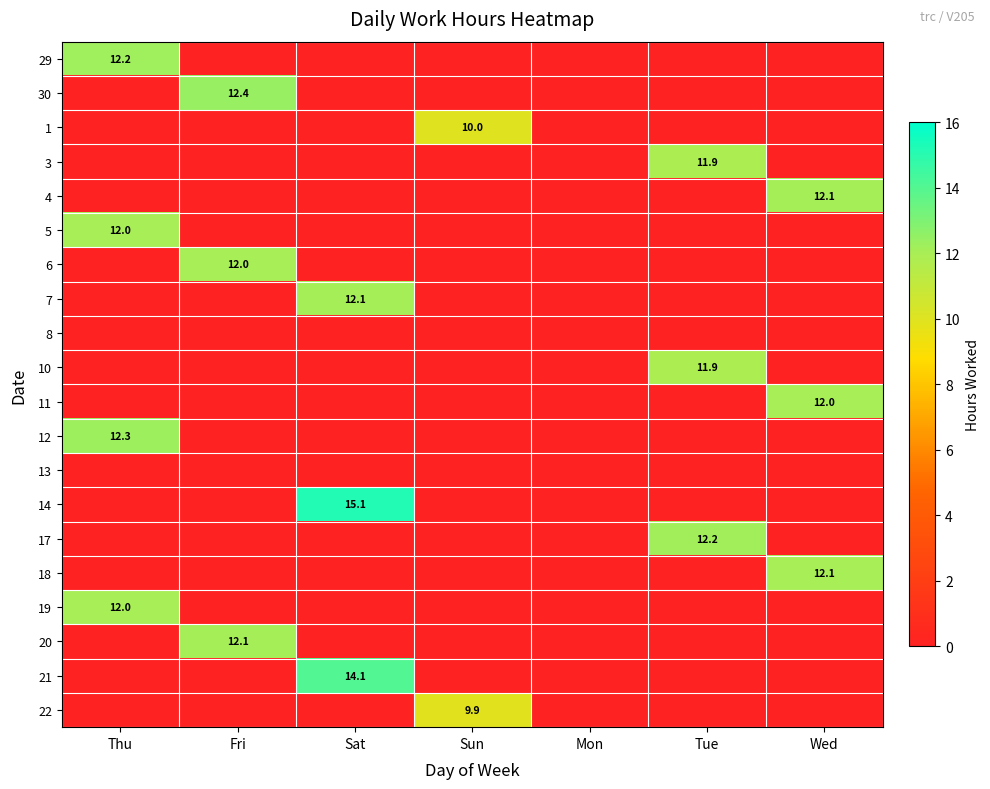

Is it true that 20 equals 5.2 at Fri?

False